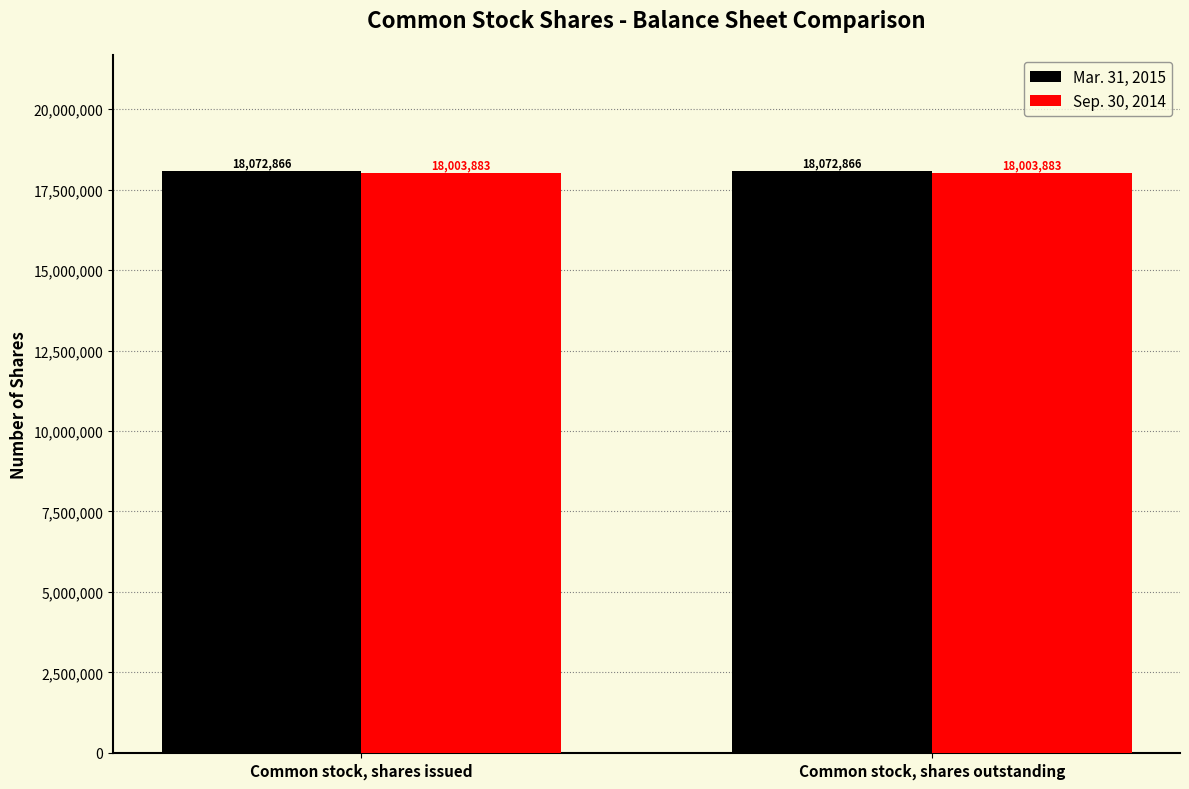

Rank the series by their maximum value, from highest to lowest.

Mar. 31, 2015, Sep. 30, 2014